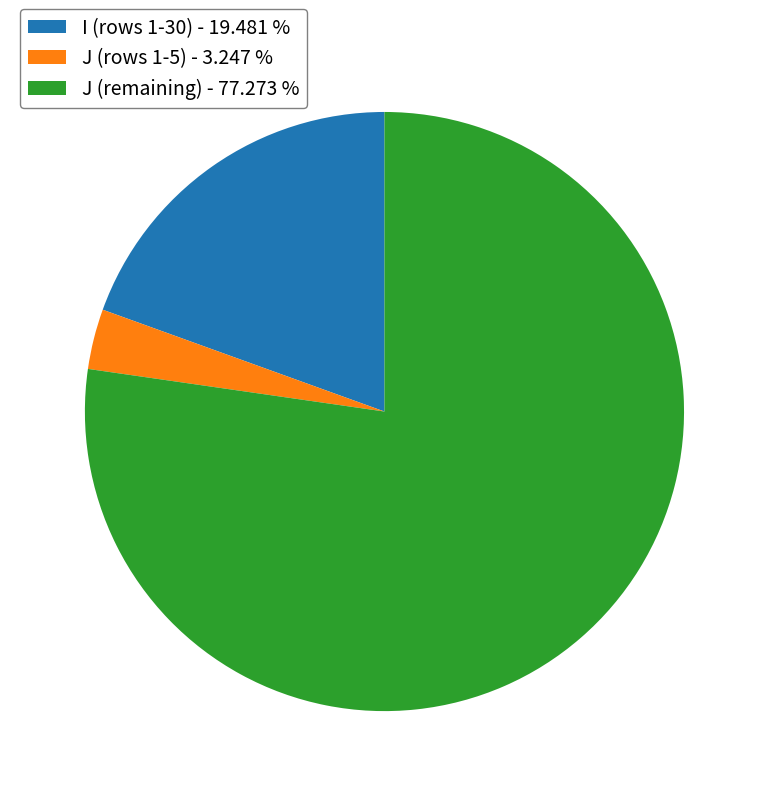

What is the ratio of the value at J (remaining) - 77.273 % to the value at J (rows 1-5) - 3.247 %?

23.8